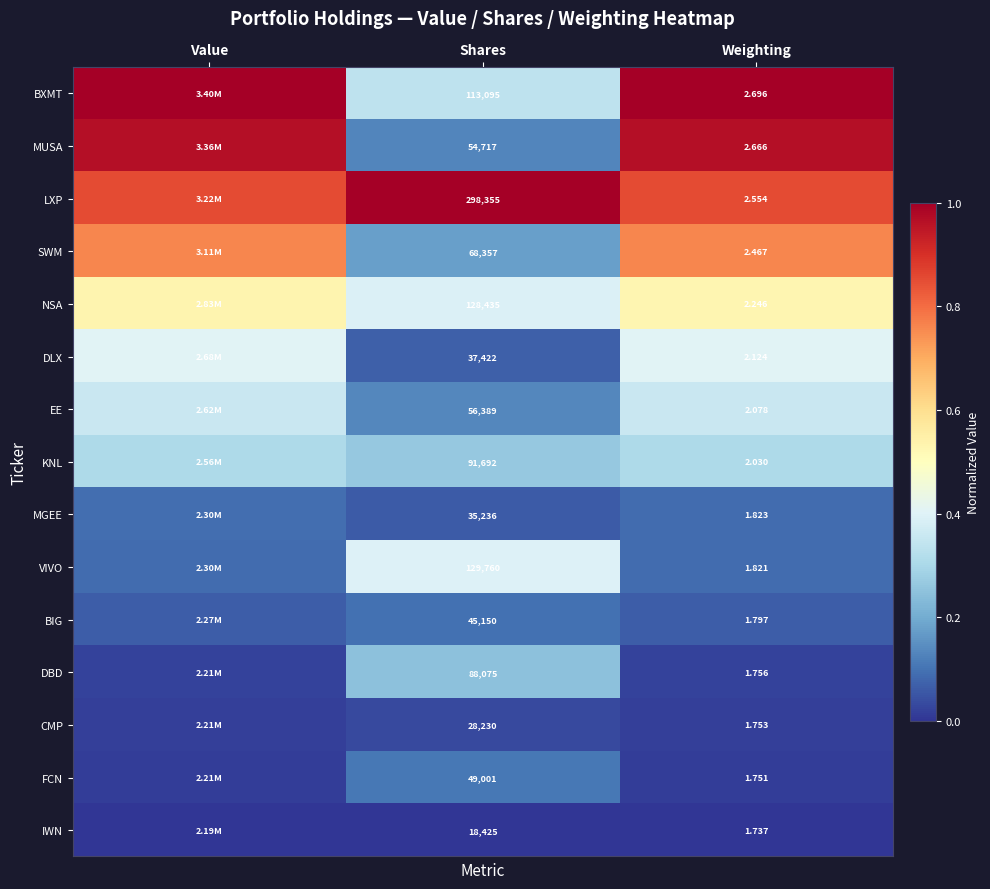

Is the value of CMP at Weighting greater than the value of MGEE at Shares?

No